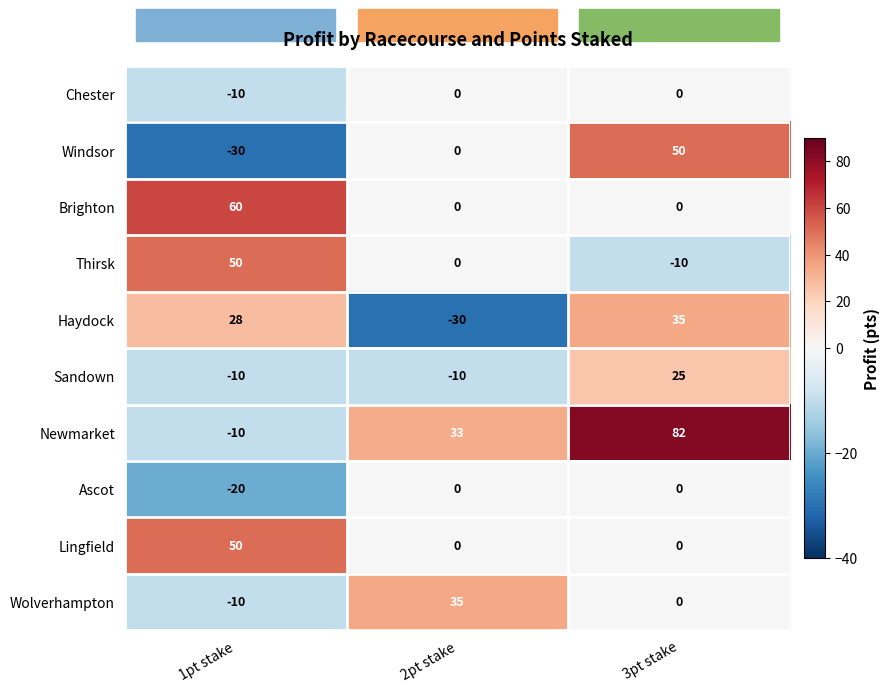

Is it true that Newmarket equals -10 at 1pt stake?

True